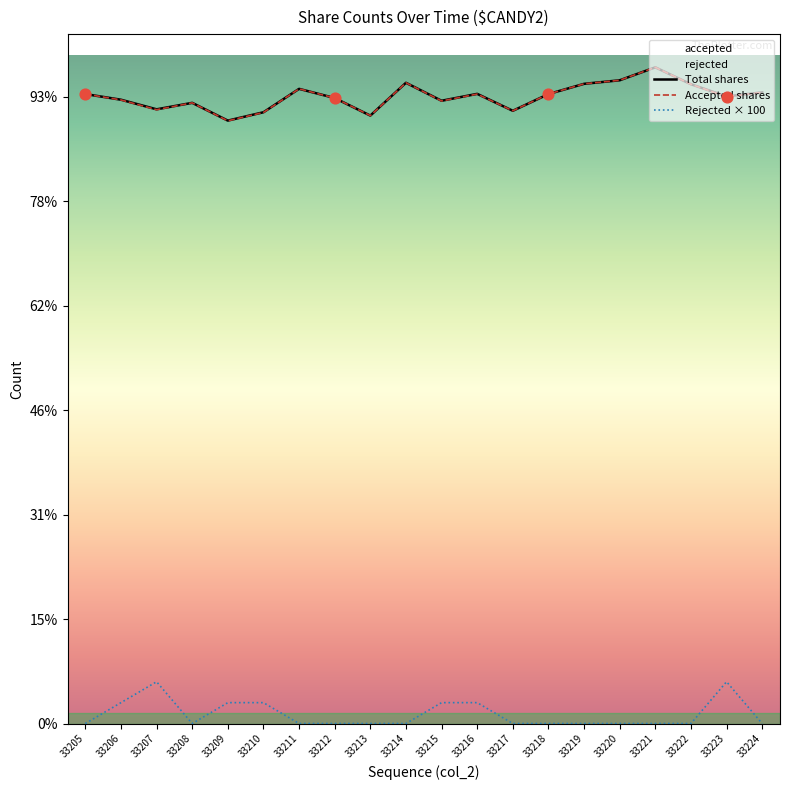

What are all the series names shown in the legend?

Total shares, Accepted shares, Rejected × 100